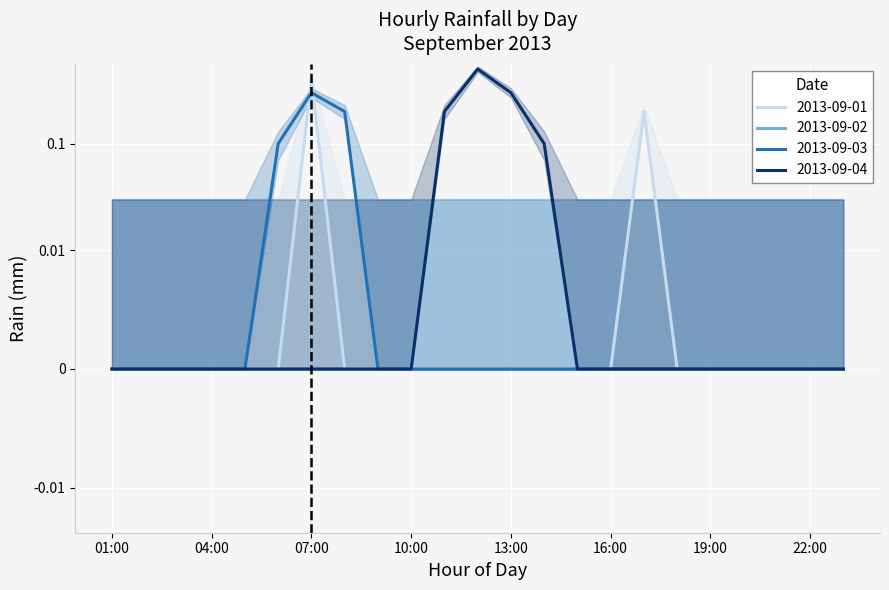

What is the label of the 19th point from the right?

05:00